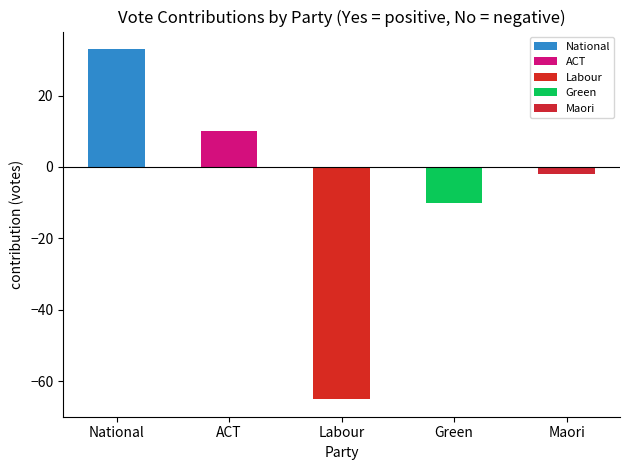

What is the change in value from ACT to Labour?

-75